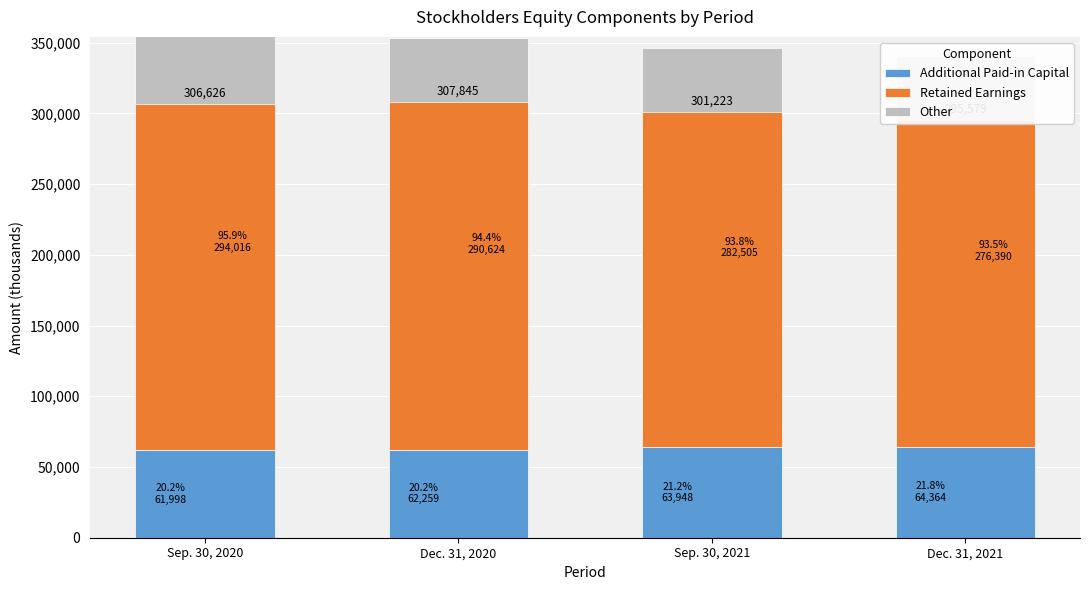

The value of Retained Earnings at Dec. 31, 2020 is 180693. True or false?

False